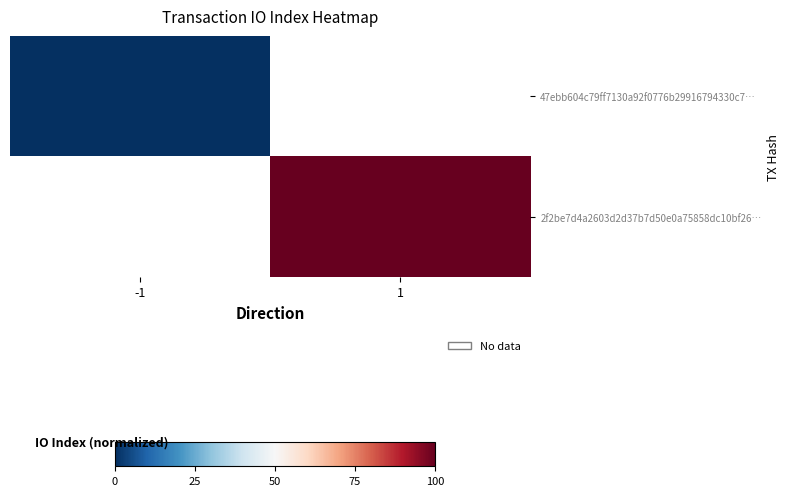

Rank the categories by 2f2be7d4a2603d2d37b7d50e0a75858dc10bf26… value from highest to lowest.

-1, 1